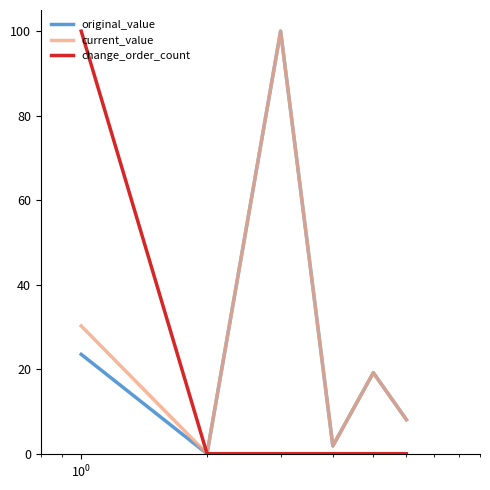

What is the greatest value displayed?

100.0